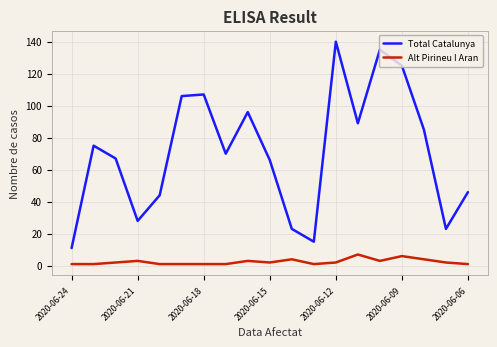

Rank the series by their average value, from highest to lowest.

Total Catalunya, Alt Pirineu I Aran